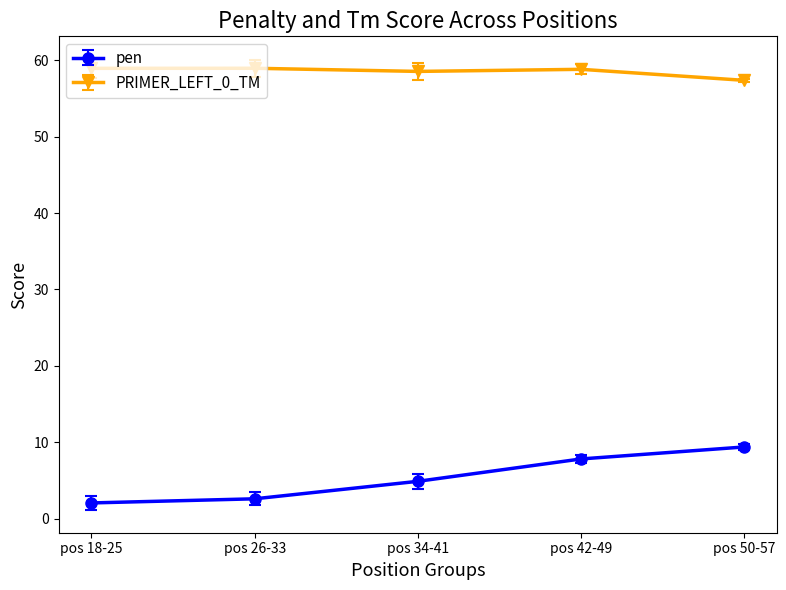

What is the smallest value displayed?

2.1